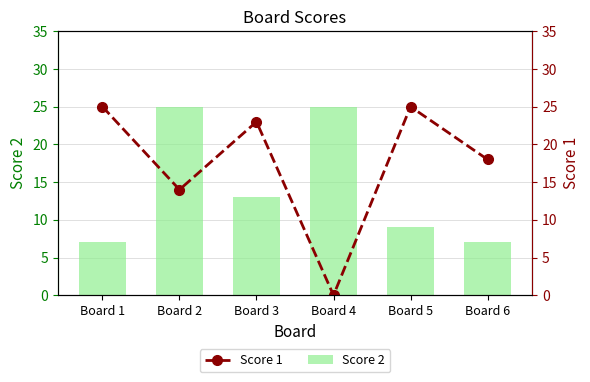

How many data points in Score 2 are less than 13?

3